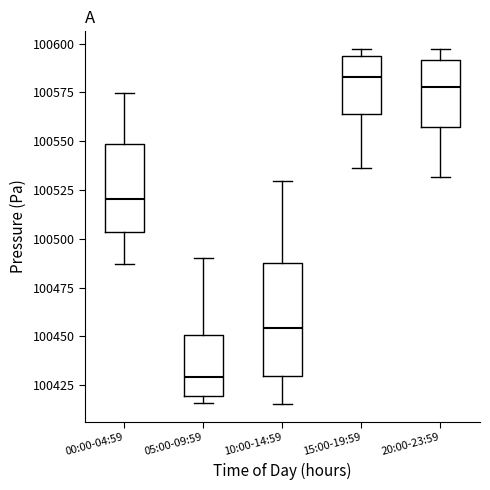

Which box's median line is the lowest?

05:00-09:59